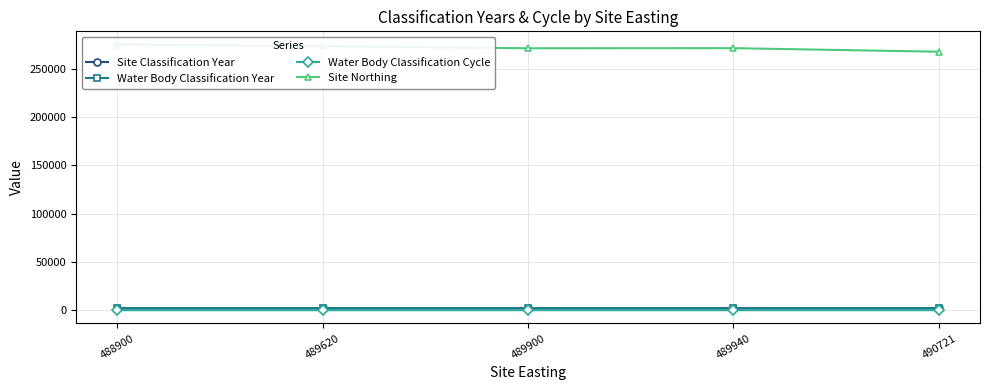

What is the value of the Water Body Classification Cycle point at the 4th from the left?

1.0